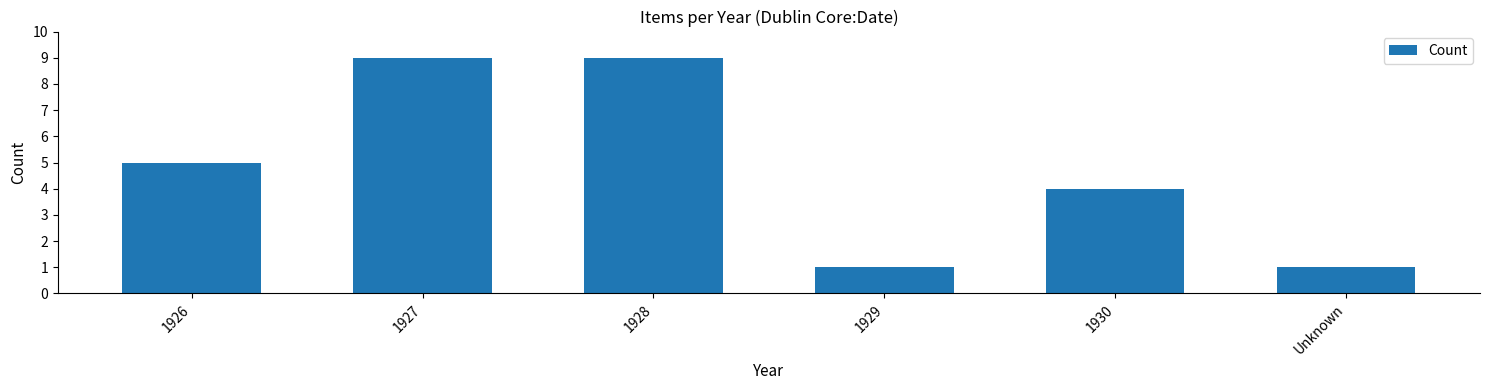

Does the chart contain any negative values?

No